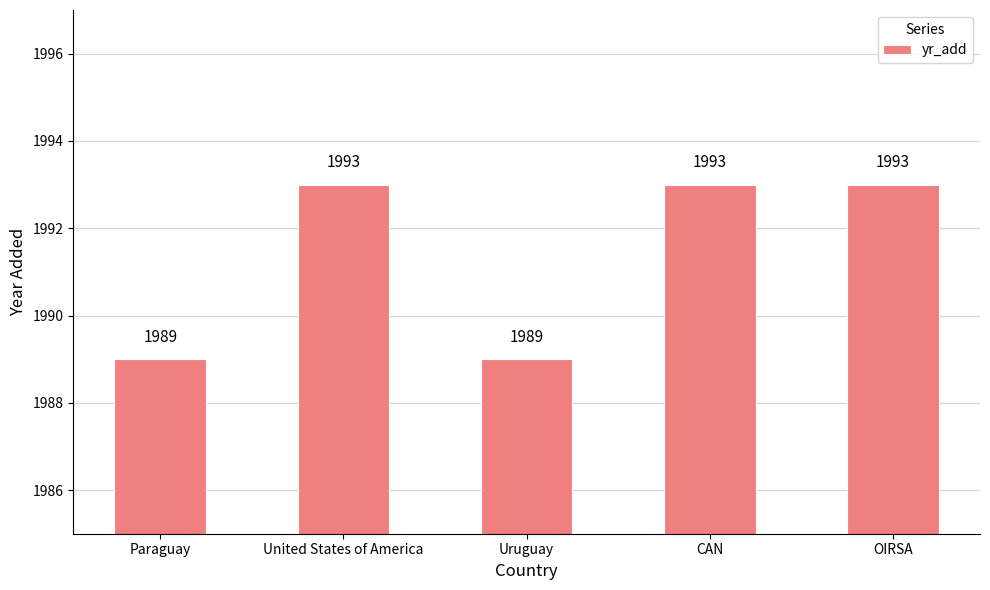

What is the smallest value displayed?

1989